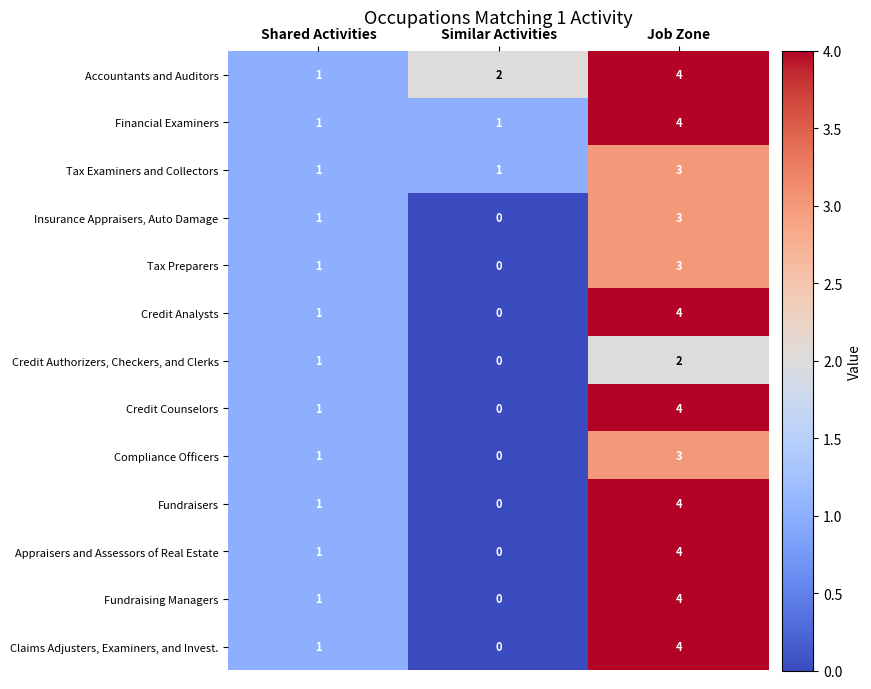

What is the sum of all Insurance Appraisers, Auto Damage values?

4